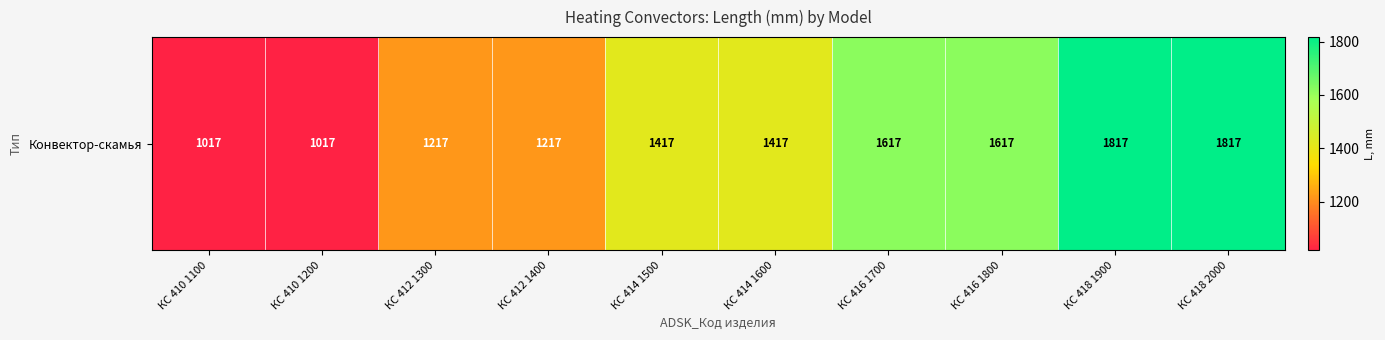

Which label corresponds to the largest value in the chart?

КС 418 1900